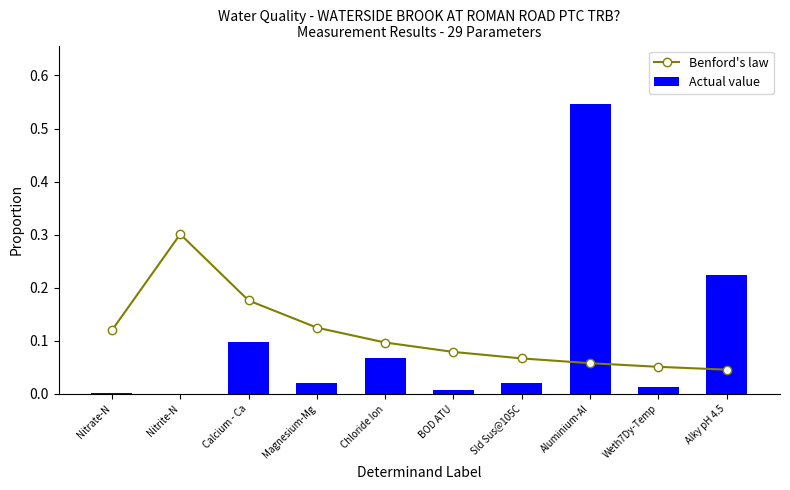

What are all the series names shown in the legend?

Benford's law, Actual value